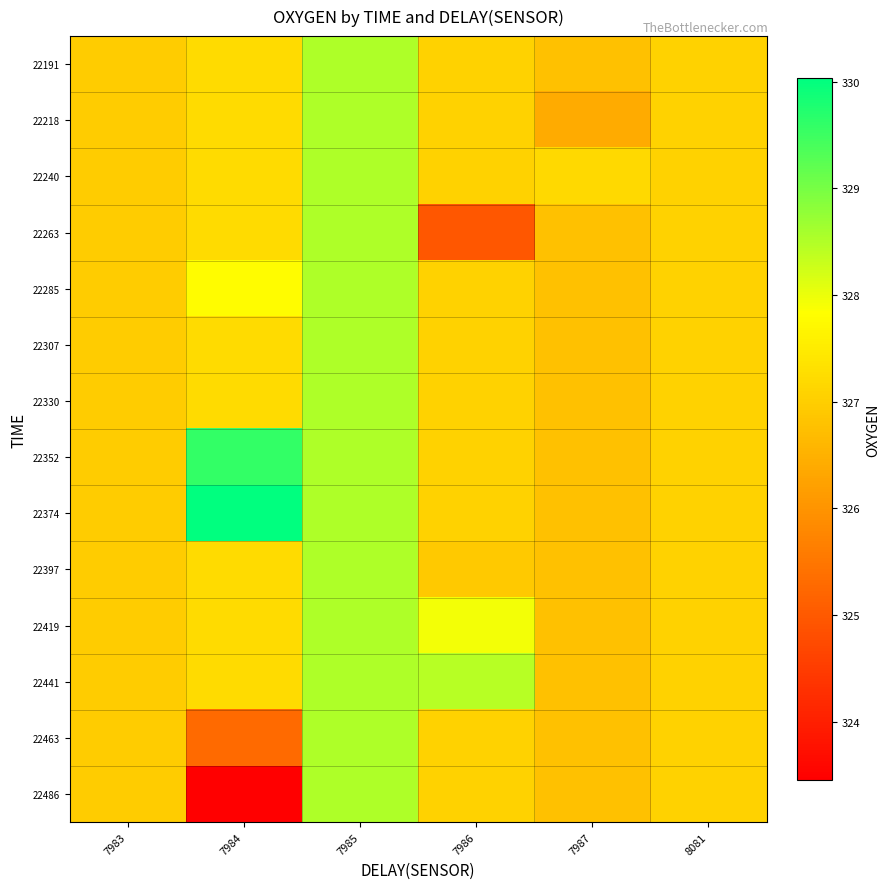

What is the spread (max minus min) of values at 7984?

6.6